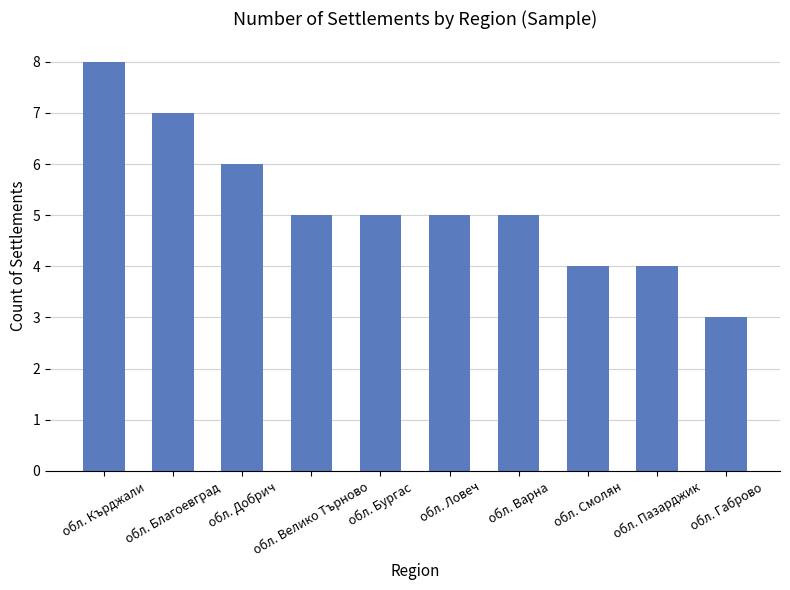

The value at обл. Ловеч is 5. True or false?

True